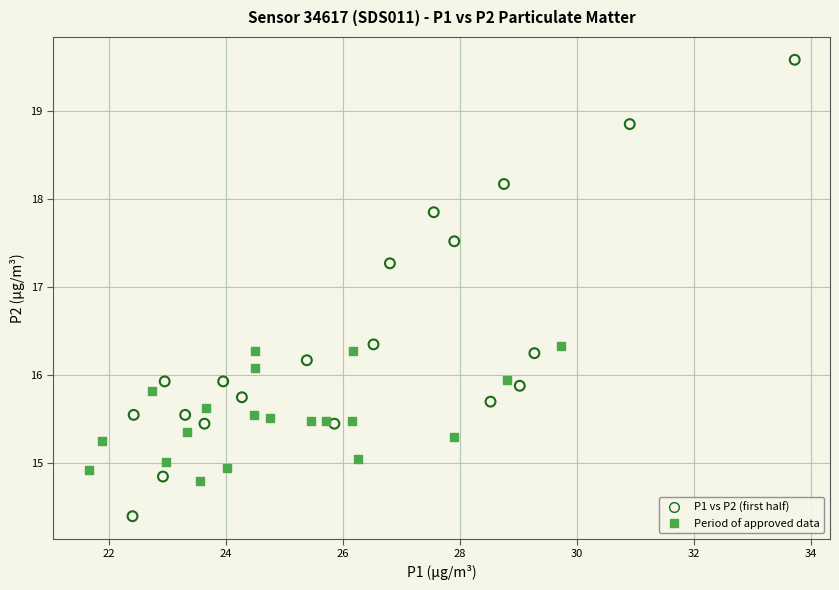

Which series contains the lowest Y value?

P1 vs P2 (first half)